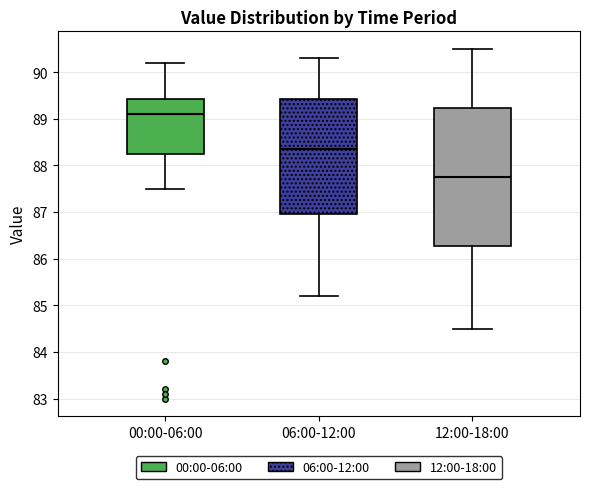

Comparing the boxes themselves (not the whiskers), which one is the tallest?

12:00-18:00